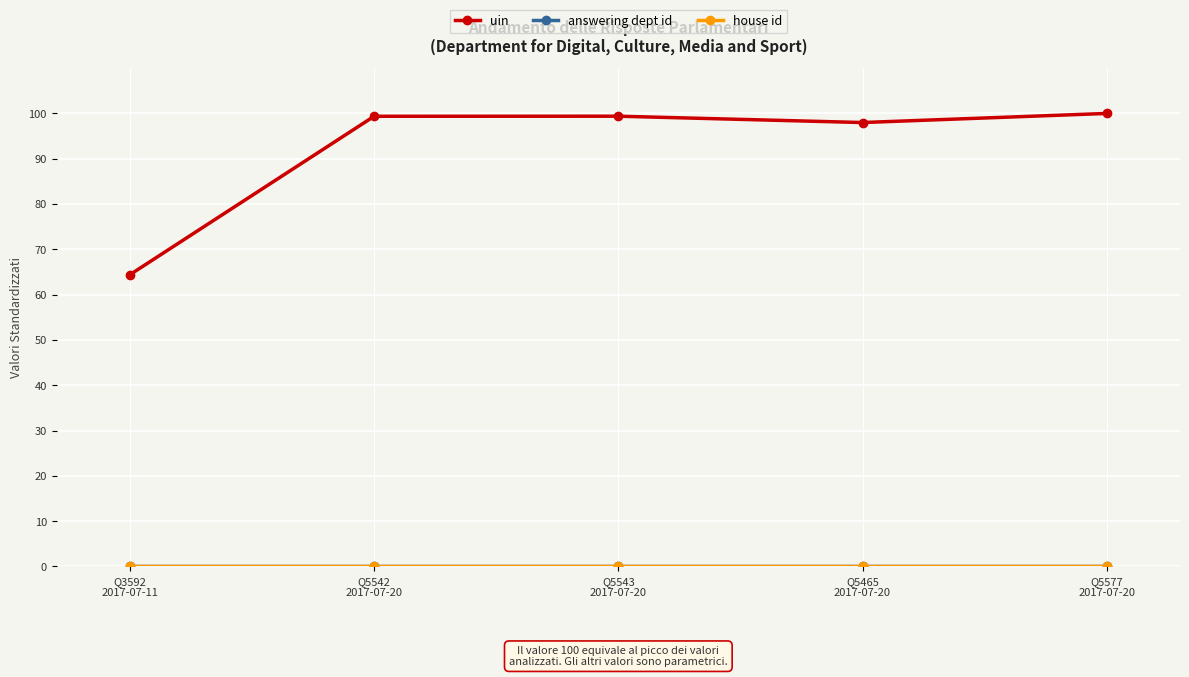

What is the maximum value for uin?

100.0